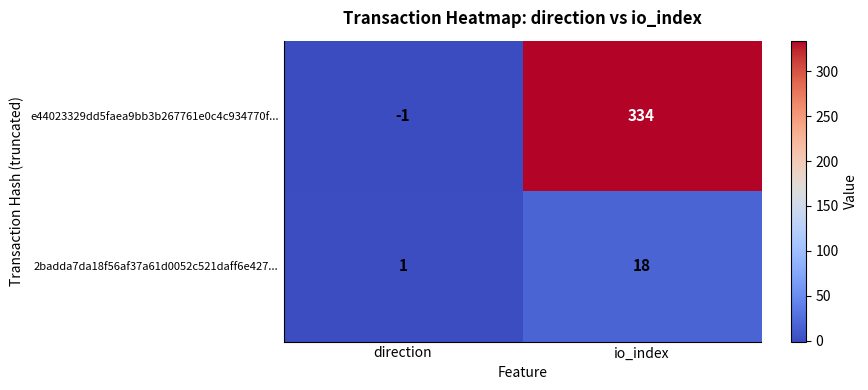

What is the difference between the maximum and minimum values in the 2badda7da18f56af37a61d0052c521daff6e427... series?

17